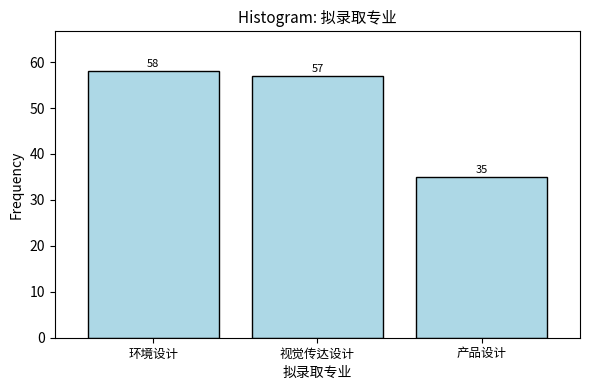

Reading right to left, extract all data points from this chart.

35	57	58